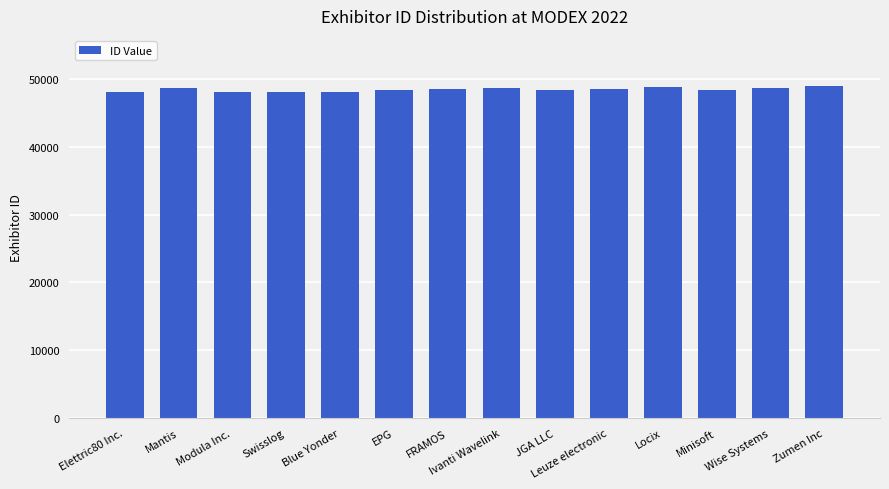

Is it true that the value at Elettric80 Inc. is 17264?

False